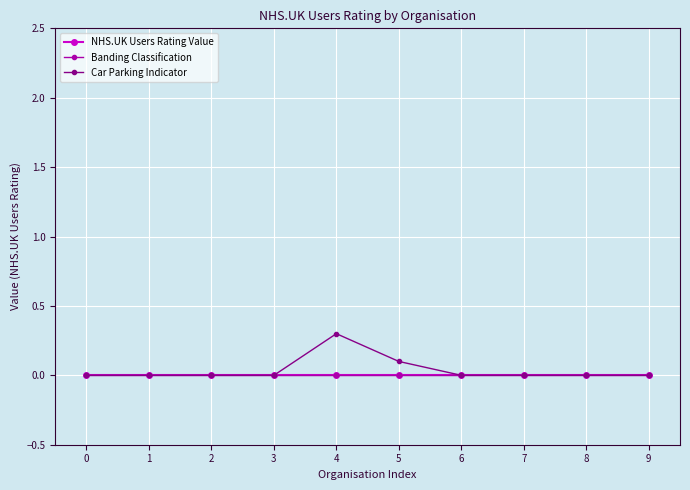

Does the chart have visible grid lines?

Yes